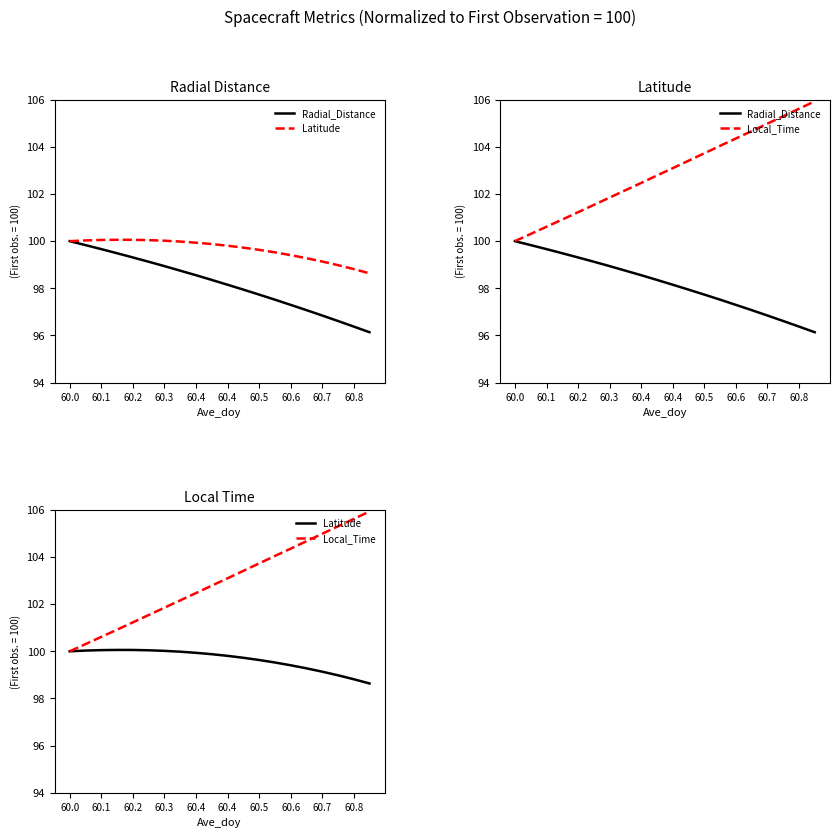

True or false: Radial_Distance and Local_Time cross at least once.

False